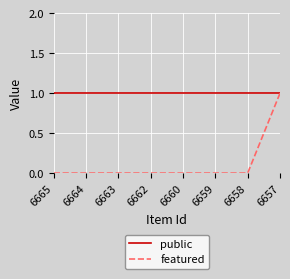

Which series has the largest range (max minus min)?

featured